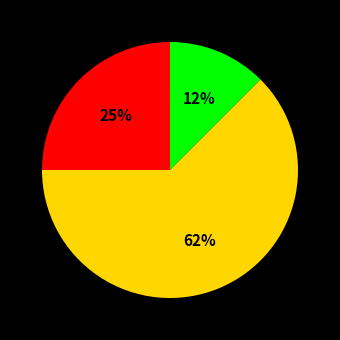

Does any single category account for the majority?

Yes